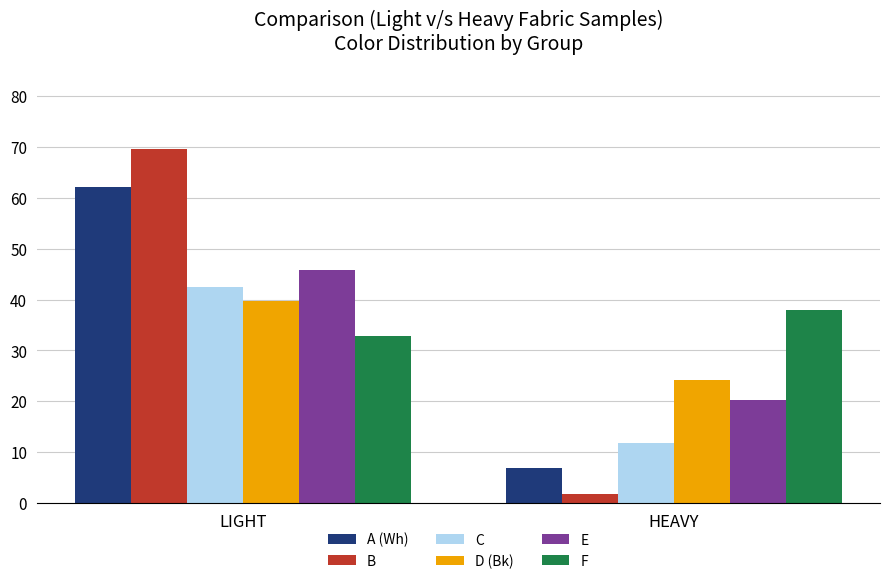

What is the label of the 1st bar from the right?

HEAVY